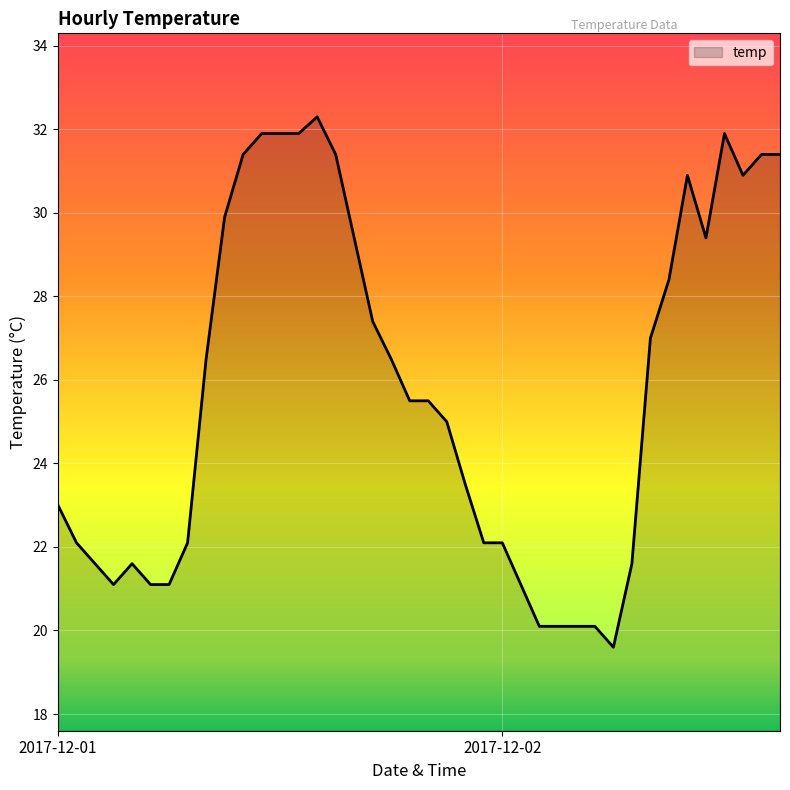

What is the minimum value shown in the chart?

19.6